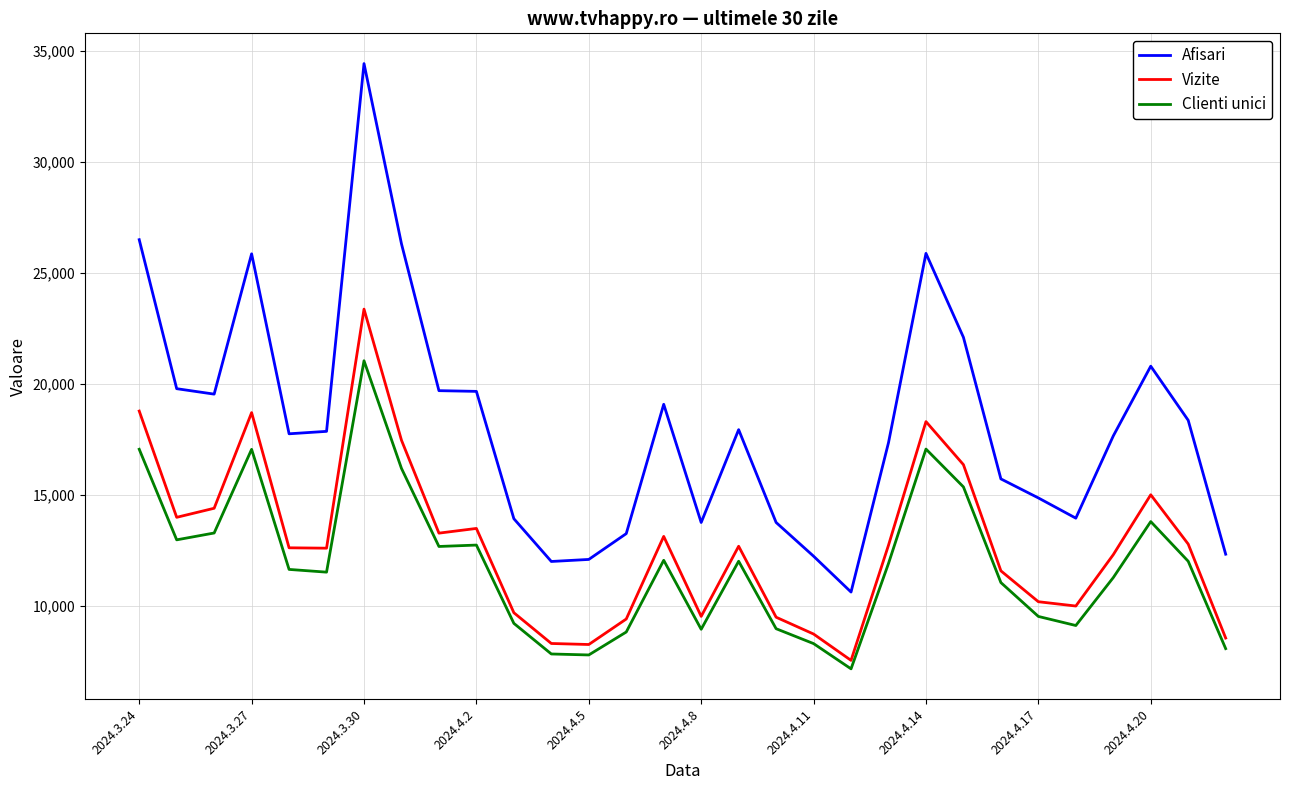

Which series has the widest spread of values?

Afisari